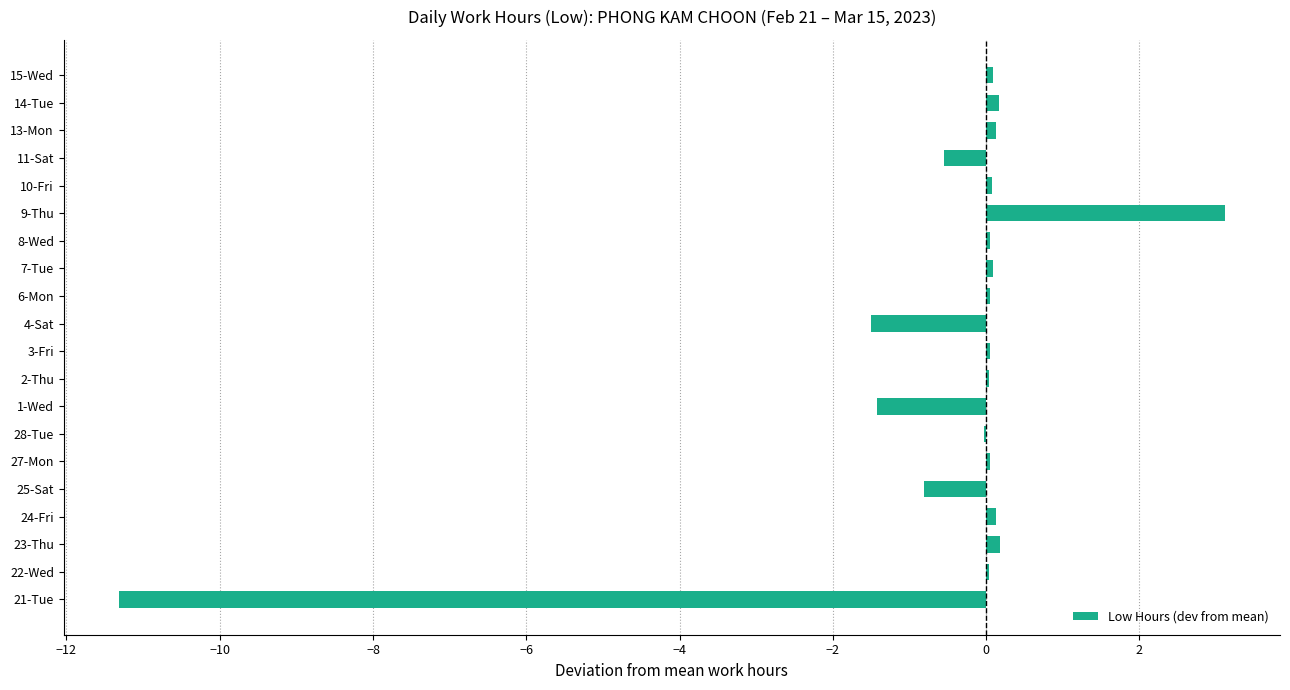

Read the value at 21-Tue.

-11.3